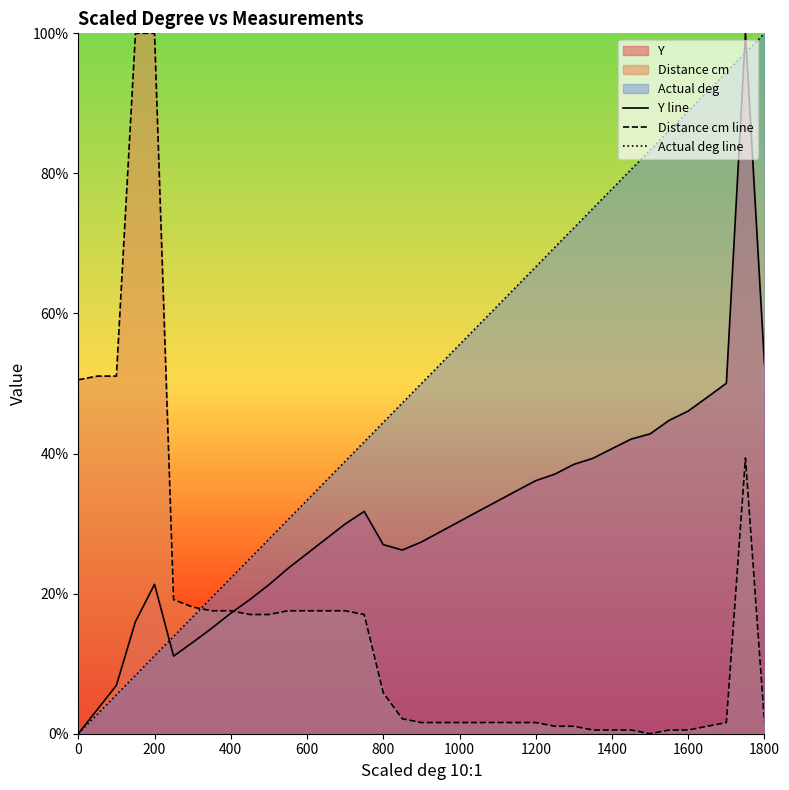

What are all the series names shown in the legend?

Y line, Distance cm line, Actual deg line